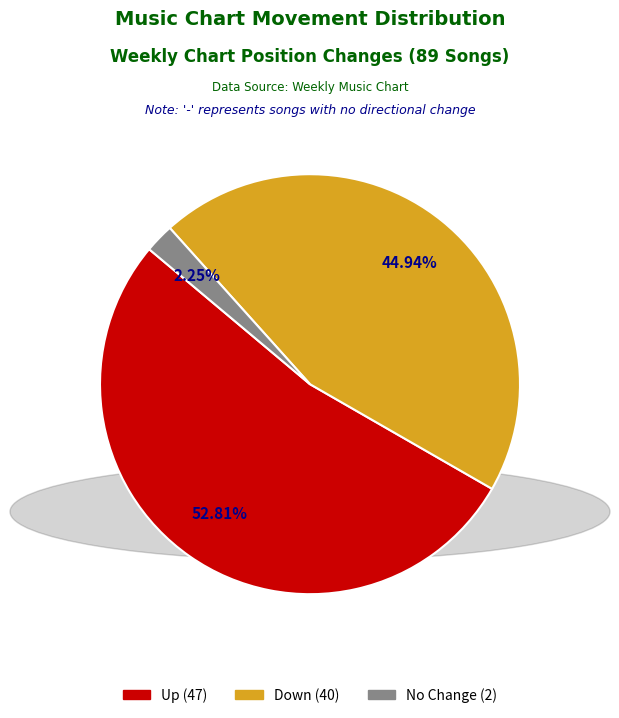

Does any single category account for the majority?

Yes